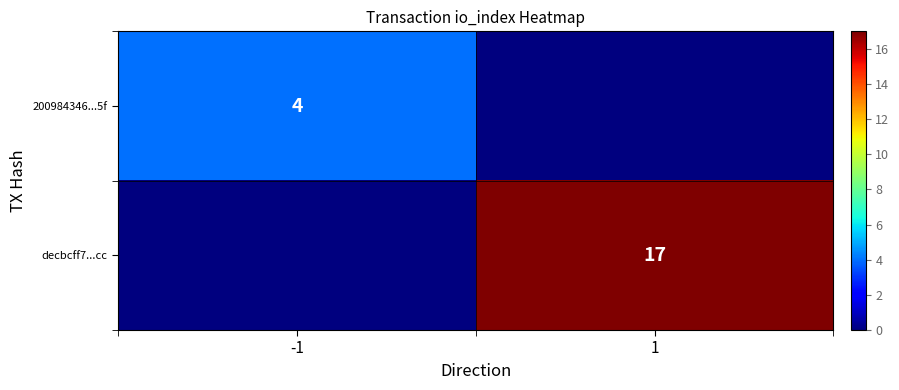

At how many categories does at least one series exceed 4?

1